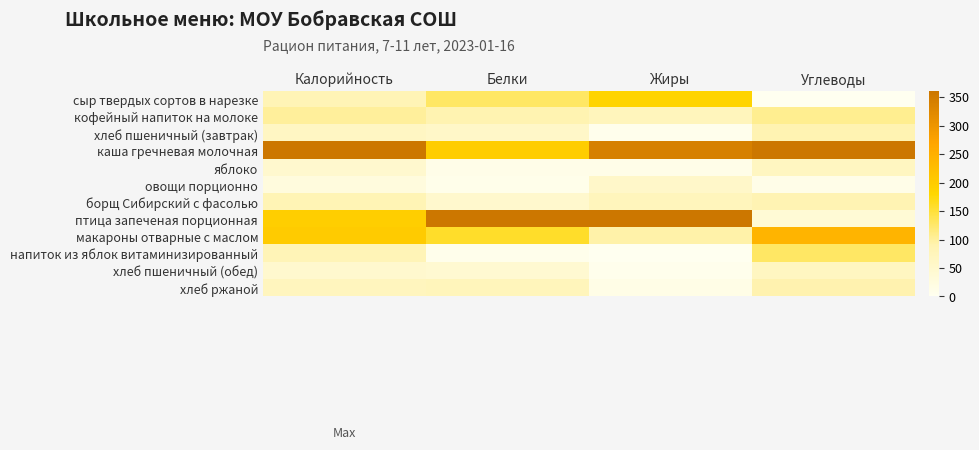

At which category is the sum across all series the highest?

Калорийность